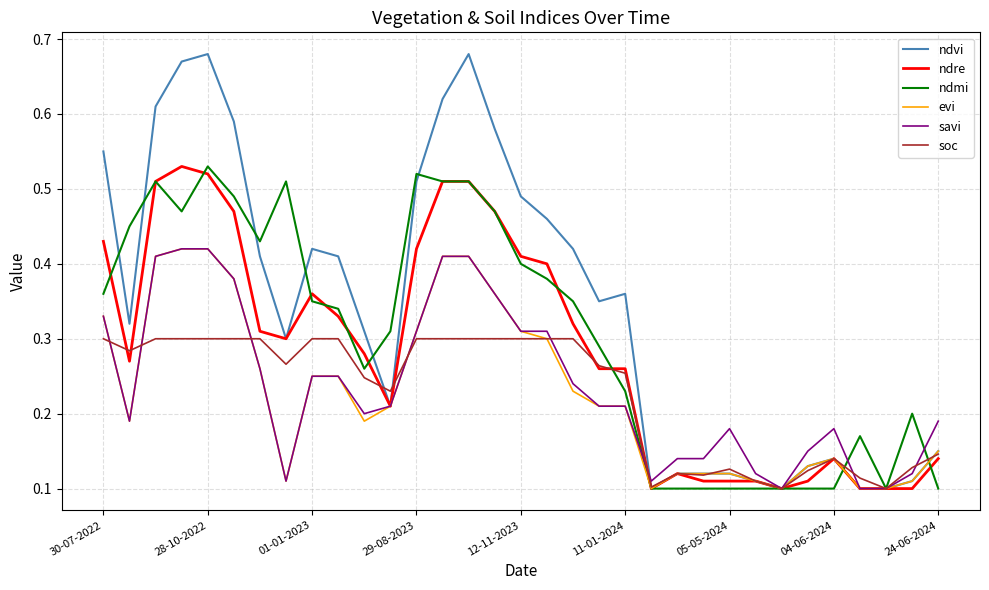

What are all the series names shown in the legend?

ndvi, ndre, ndmi, evi, savi, soc